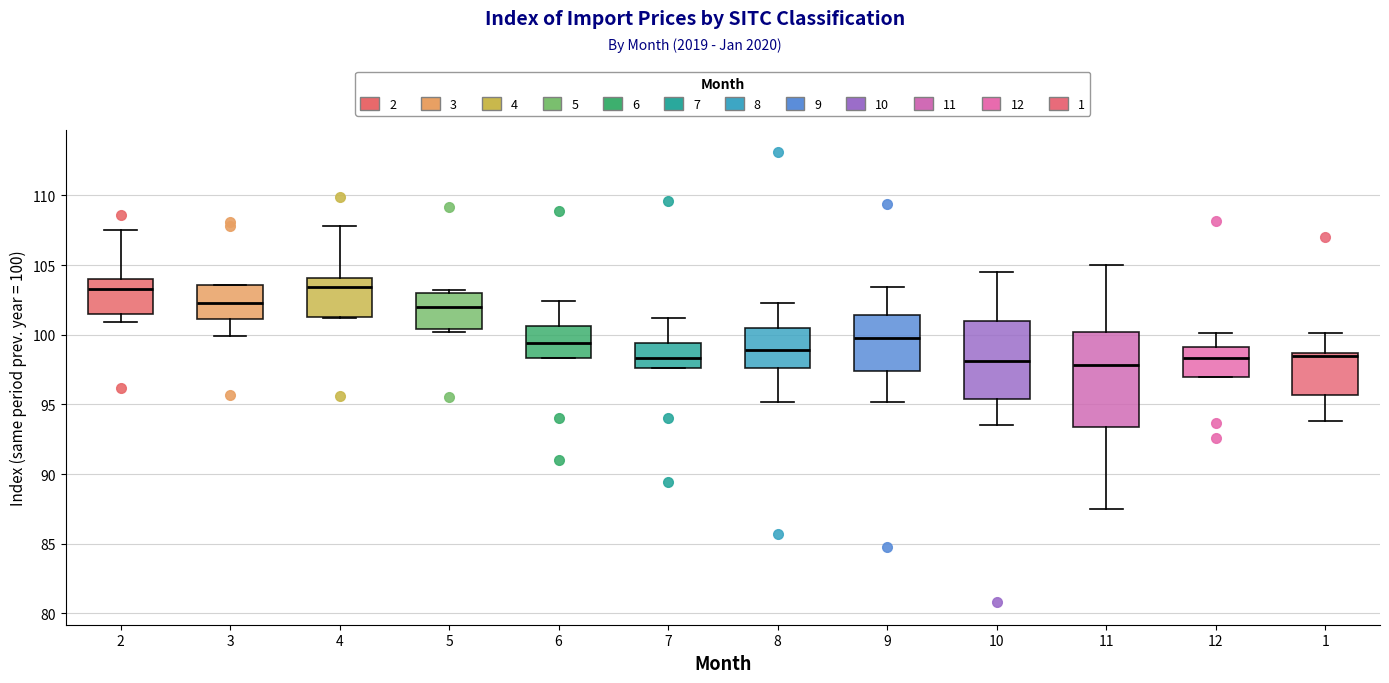

Where does the upper whisker of the box at x = 6 end on the y-axis? The values are not printed on the chart, so give them approximately, as read against the axis.

102.5